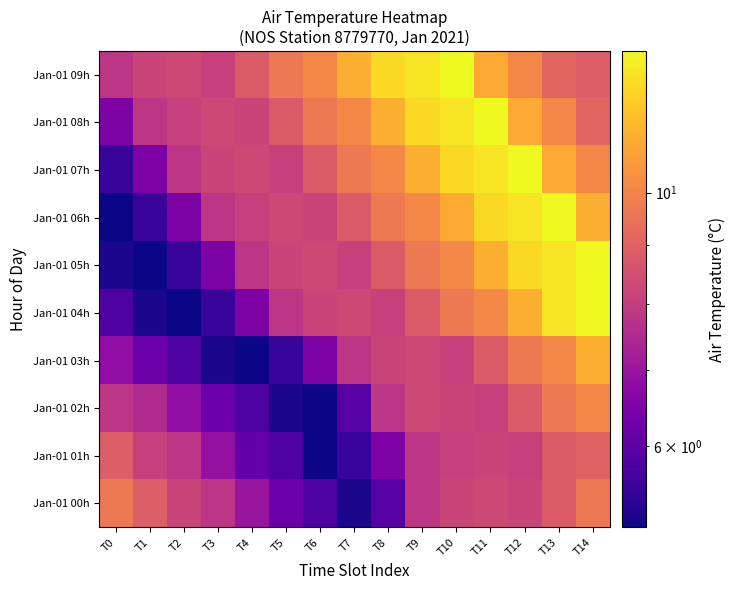

At how many categories does at least one series exceed 11?

8